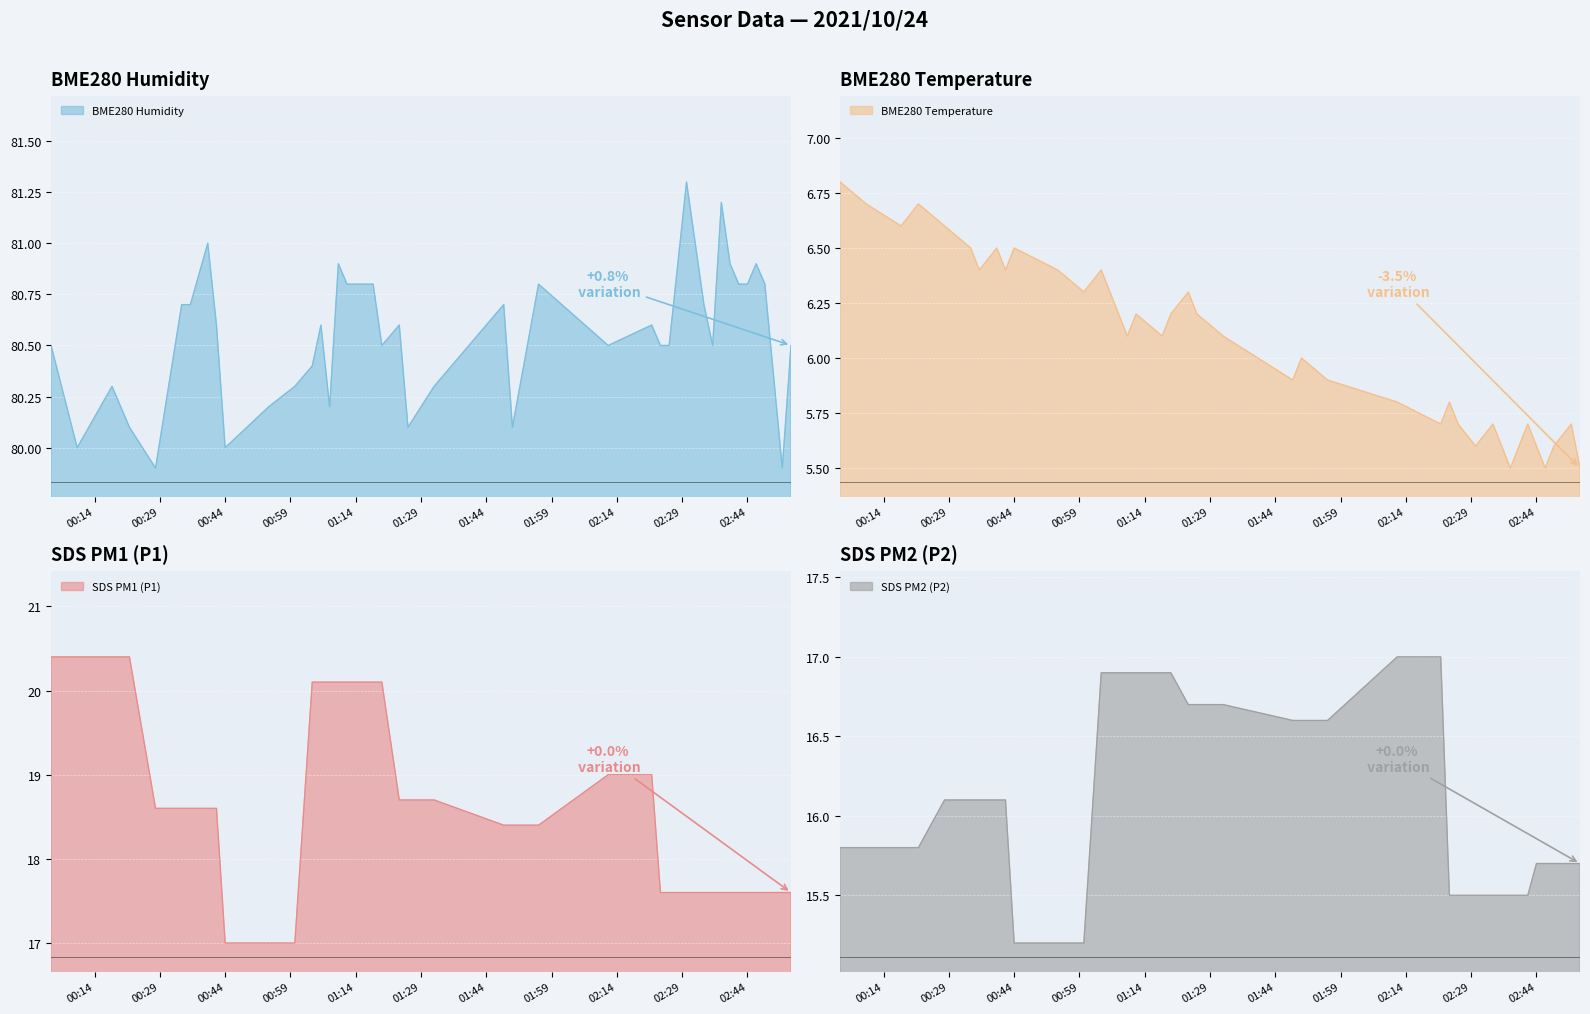

What is the value of the SDS_P2 point at the 18th from the left?

16.9